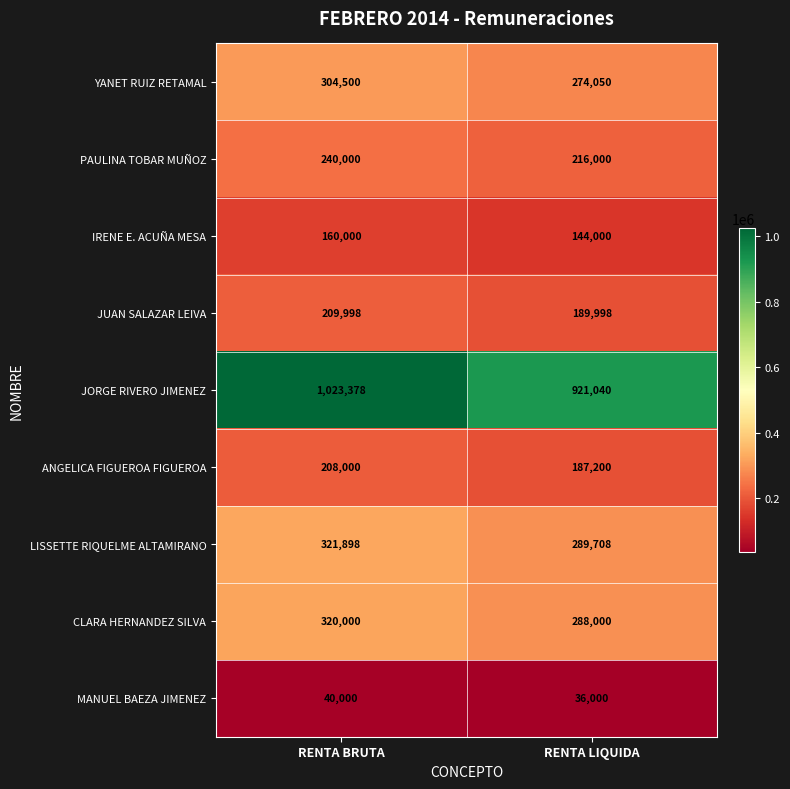

Which series has the widest spread of values?

JORGE RIVERO JIMENEZ